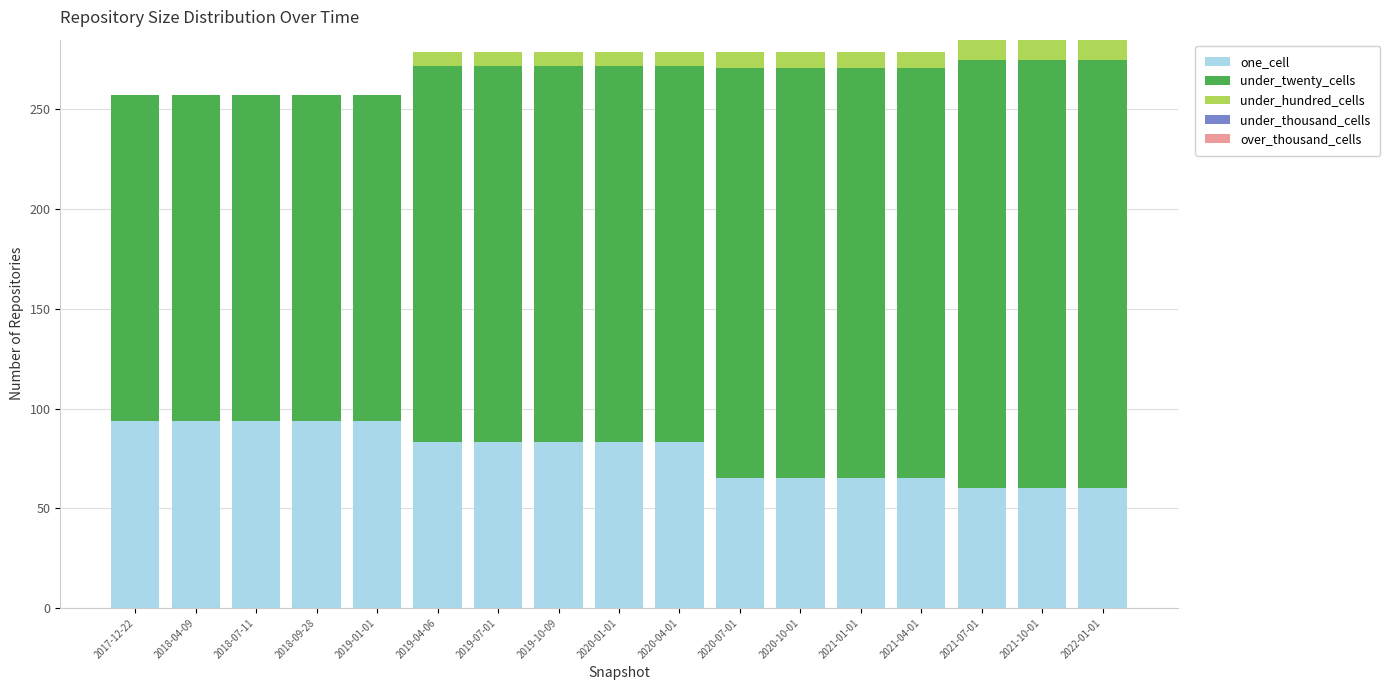

What is the maximum value for one_cell?

94